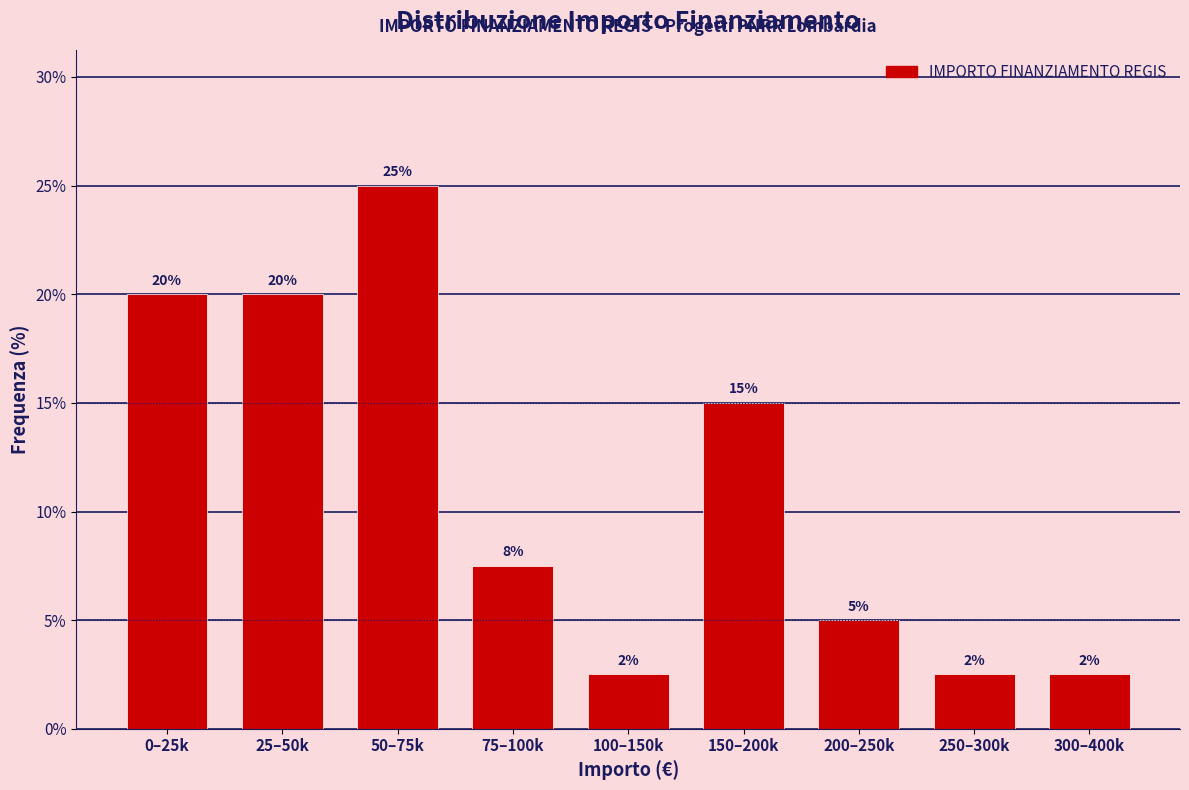

The value at 75–100k is 7.5. True or false?

True